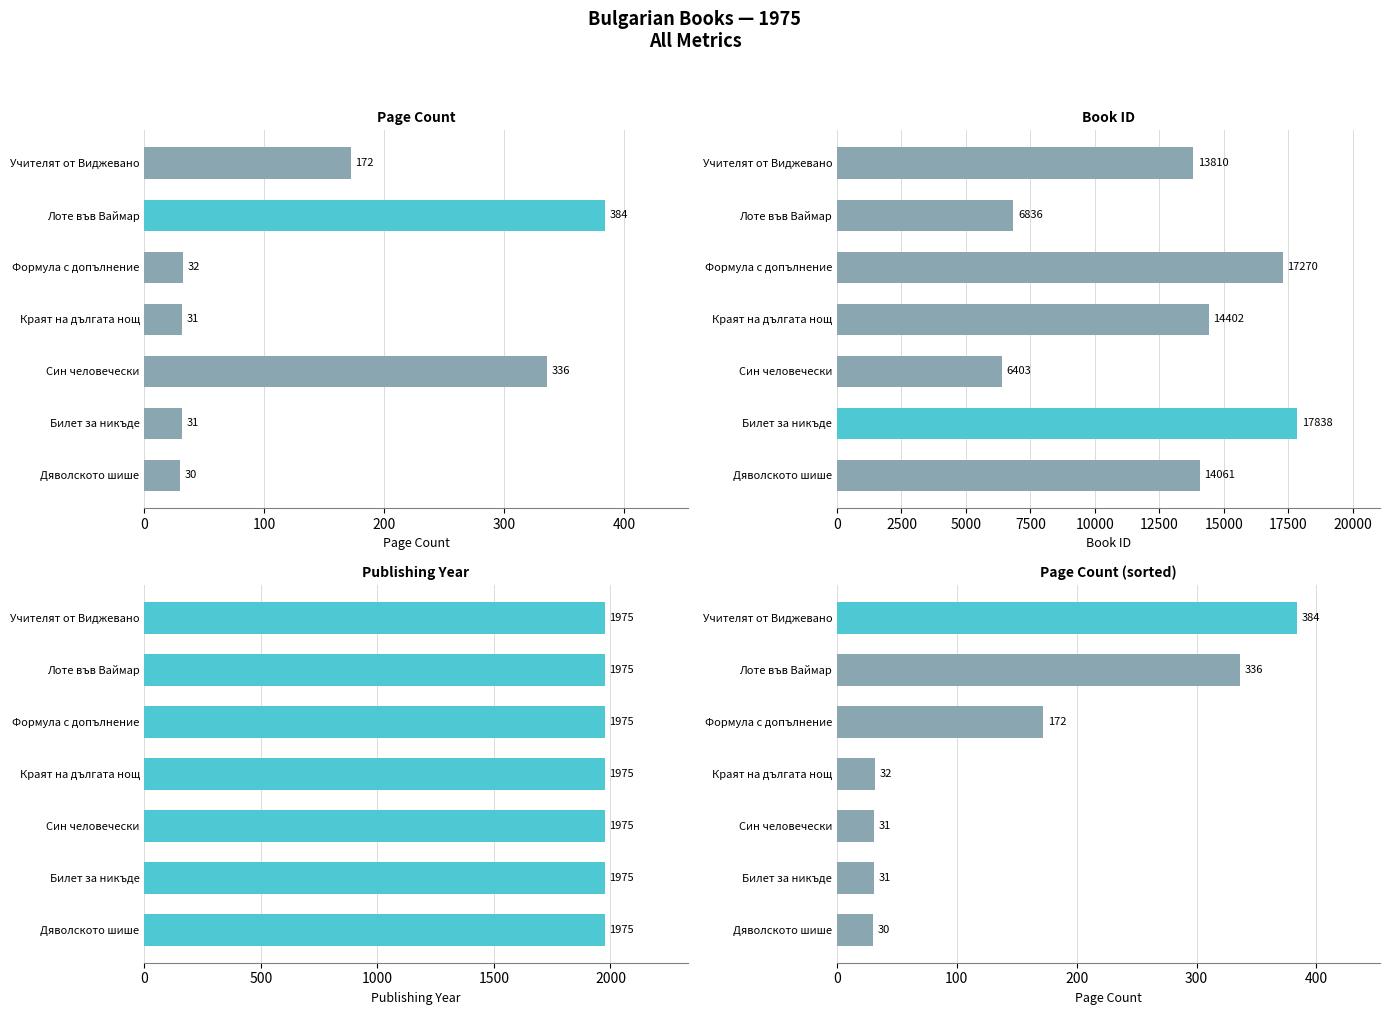

What is the difference between the highest and lowest values at 400?

17269.4